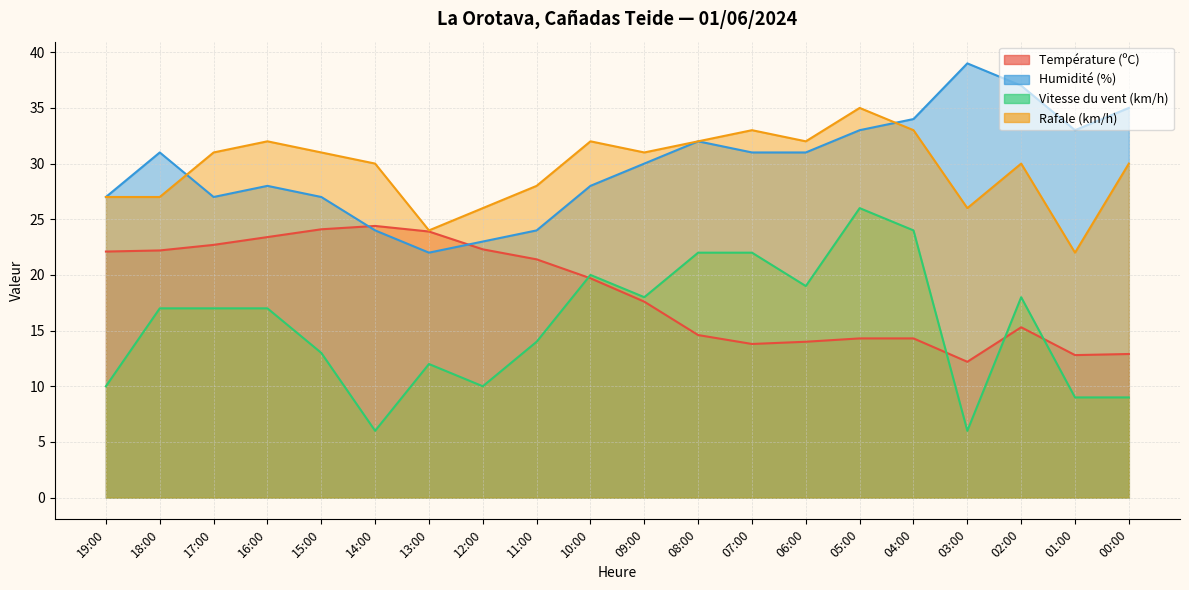

Between 18:00 and 02:00, which series saw the biggest shift?

Température (ºC)